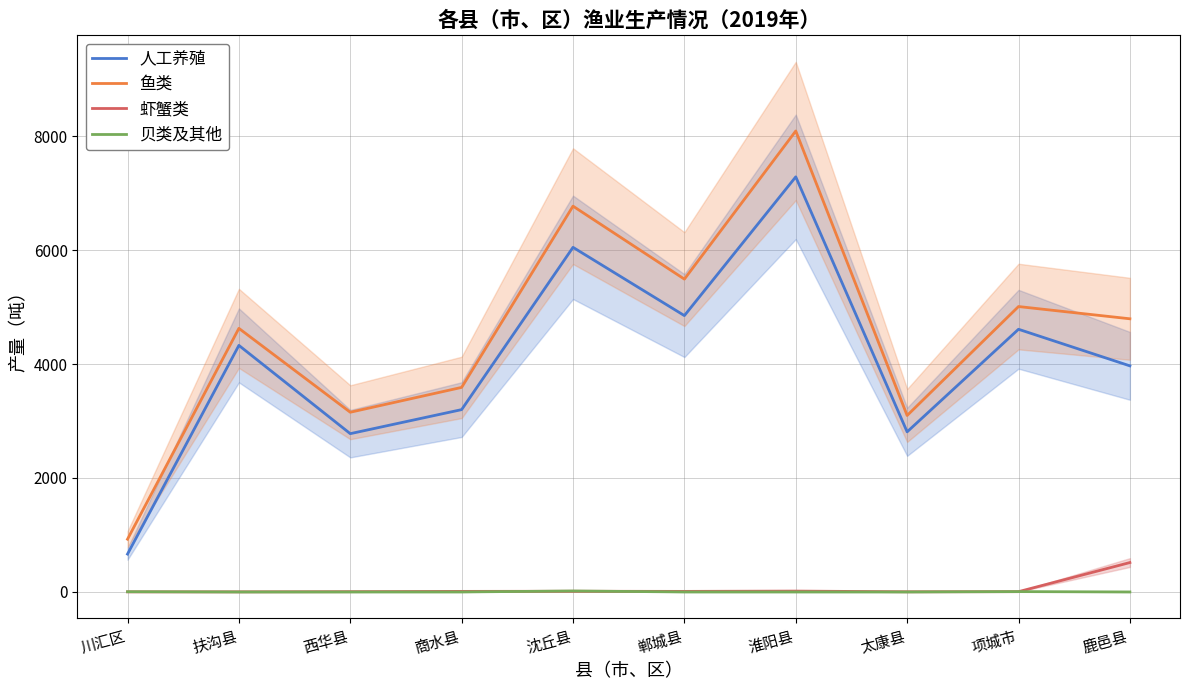

True or false: 贝类及其他 has more than 1 interior local peaks.

True